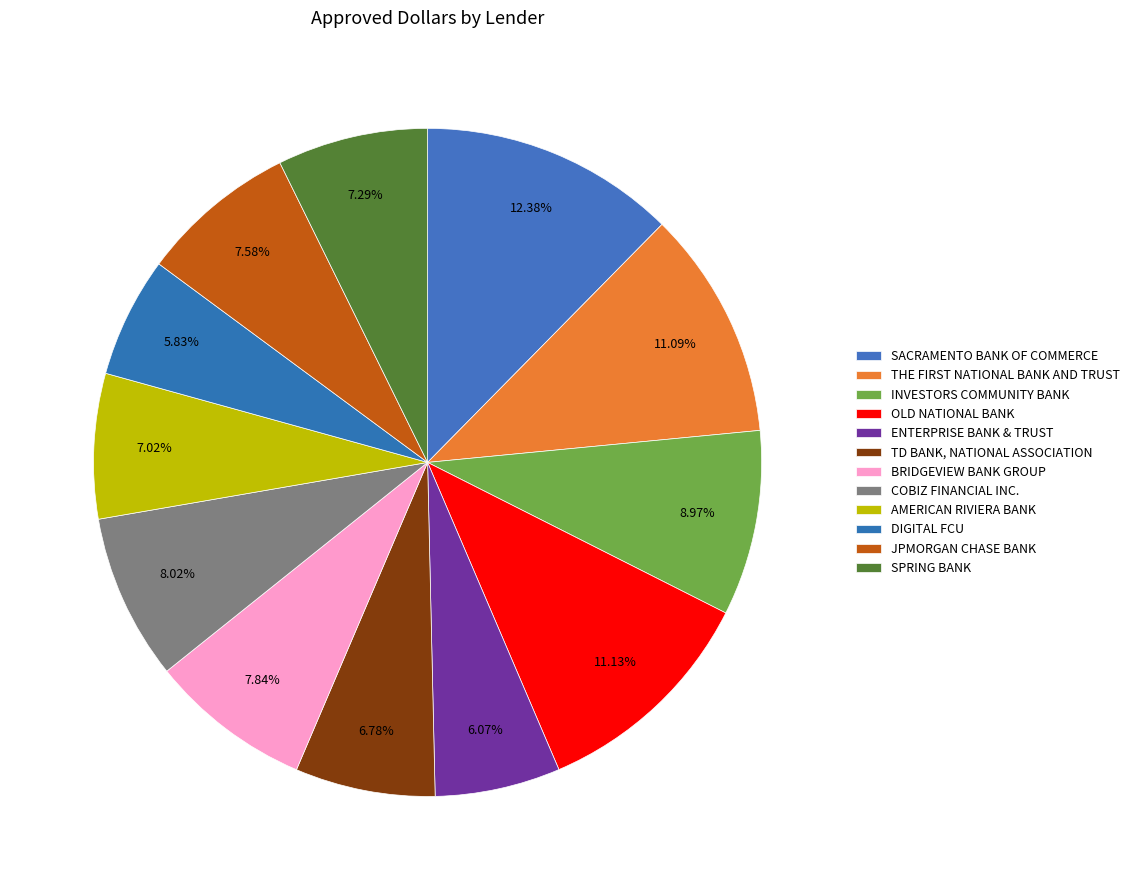

To the nearest percent, what portion does SACRAMENTO BANK OF COMMERCE represent?

12%